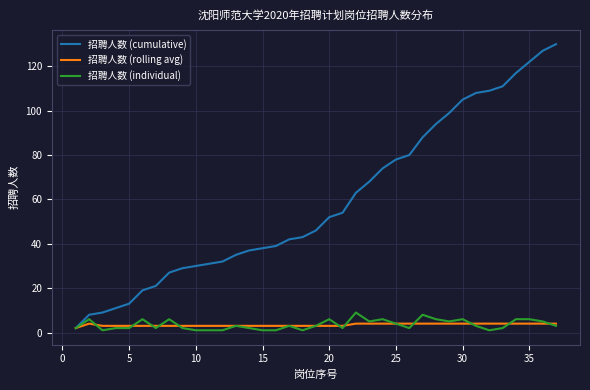

How many categories are shown in the chart?

37